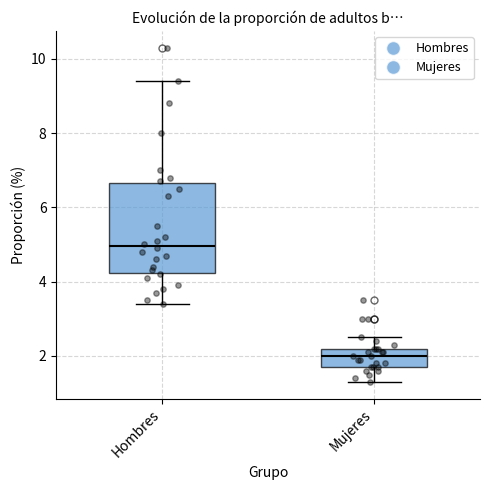

Reading left to right, read every box against the y-axis: the position of its median line, the range the box covers, and the ends of its whiskers. The values are not printed on the chart, so give them approximately, as read against the axis.

Hombres: median 5.0, box 4.2 to 6.6, whiskers 3.4 to 9.4
Mujeres: median 2.0, box 1.8 to 2.2, whiskers 1.4 to 2.6